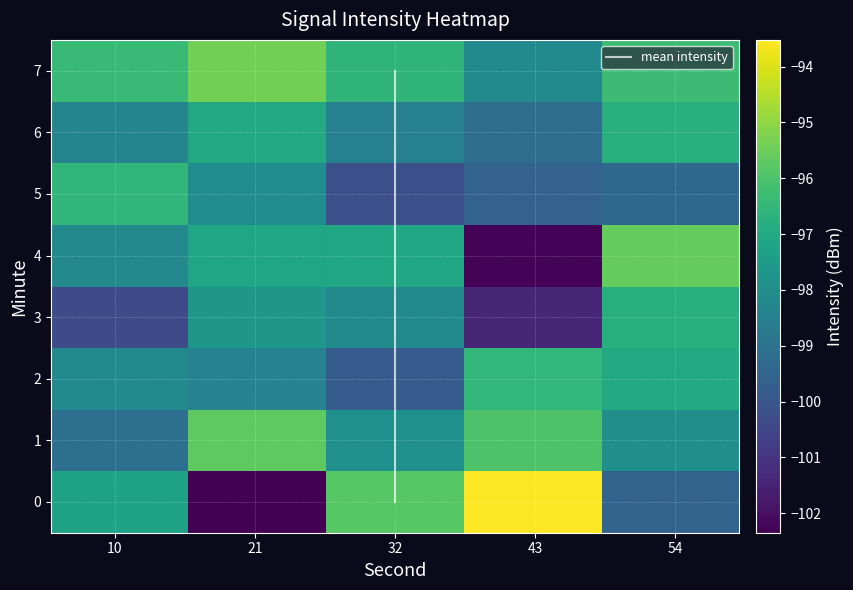

Is it true that 1 equals -171.2 at 43?

False